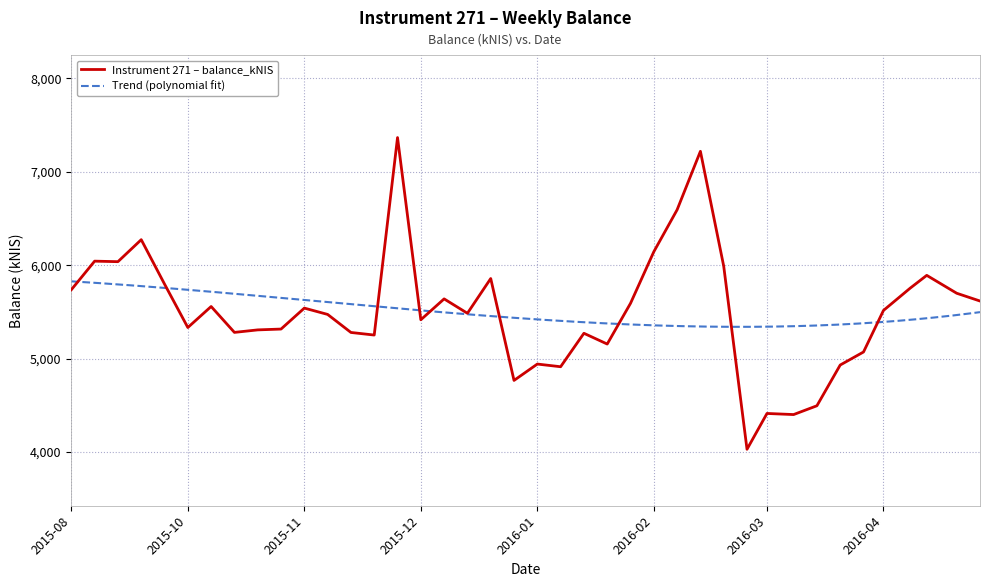

What is the minimum value for Instrument 271 – balance_kNIS?

4029.6